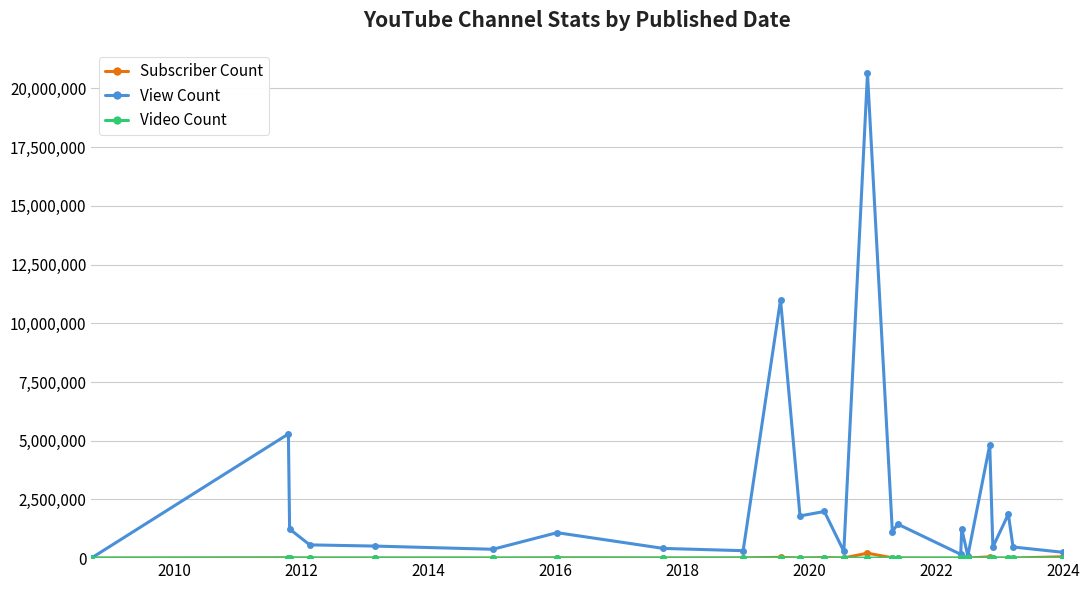

How many lines are shown in the chart?

3